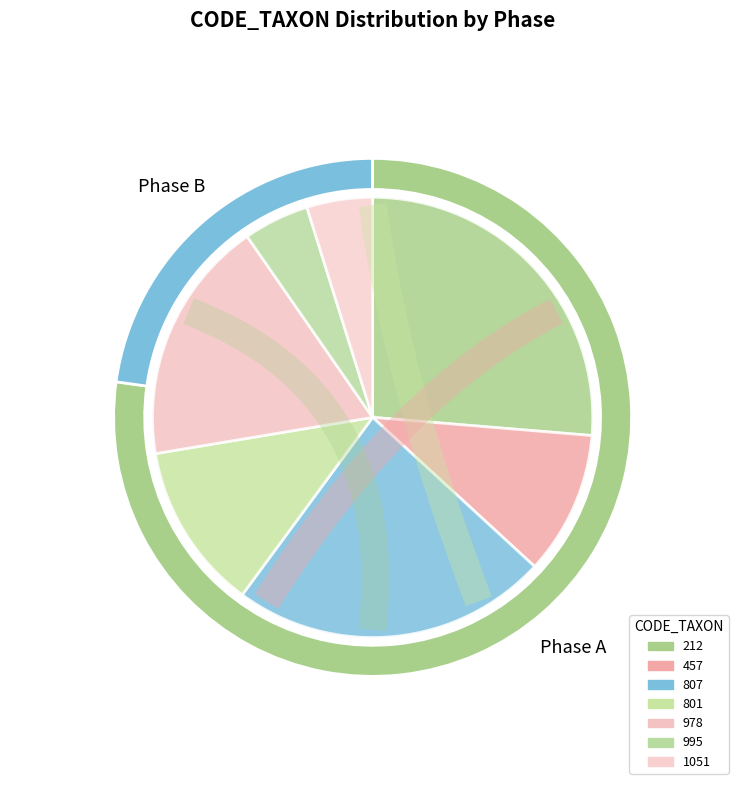

To the nearest percent, what is the difference between the largest and smallest slice percentages?

21%